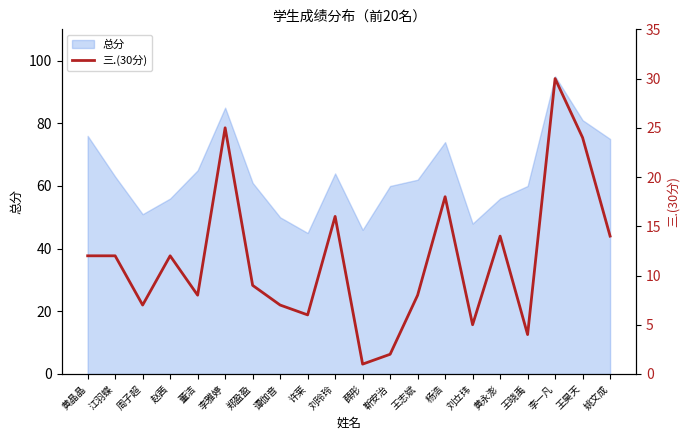

What is the difference between the maximum and minimum values?

29